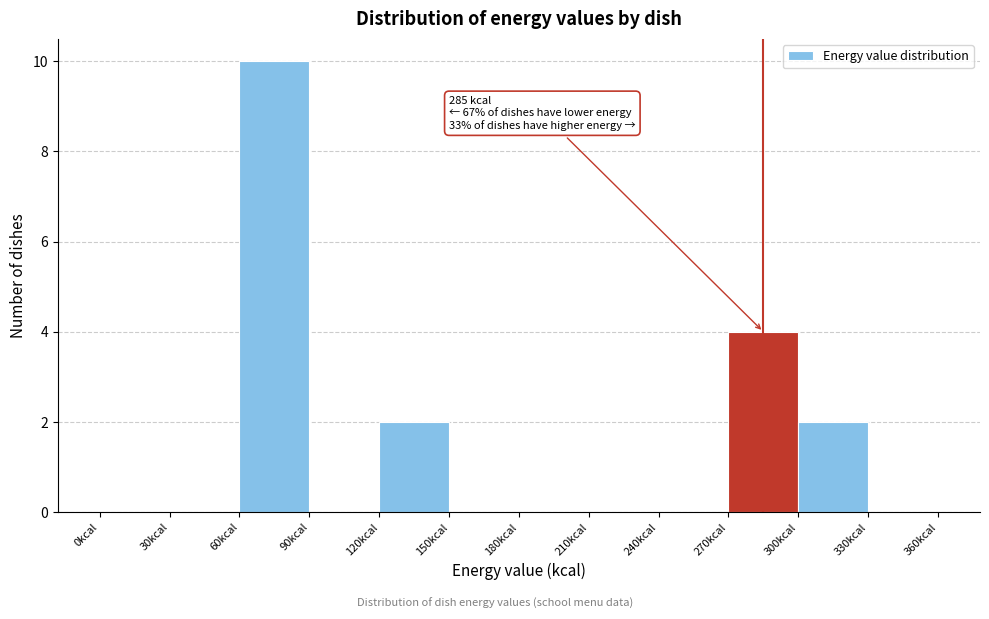

Which range on the x-axis has the tallest bar?

60 to 90